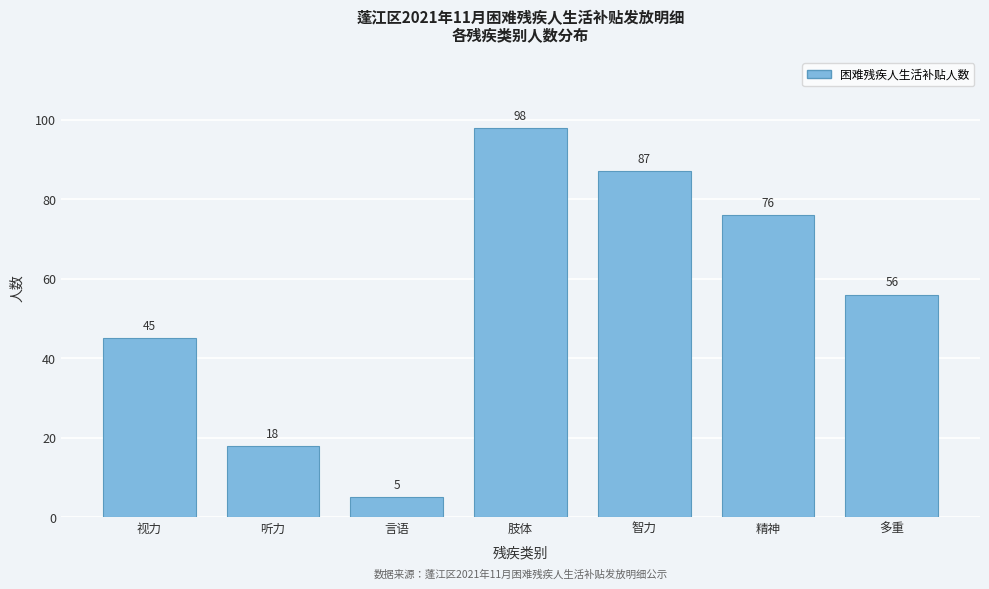

Reading left to right, list all the values displayed in this chart.

45	18	5	98	87	76	56